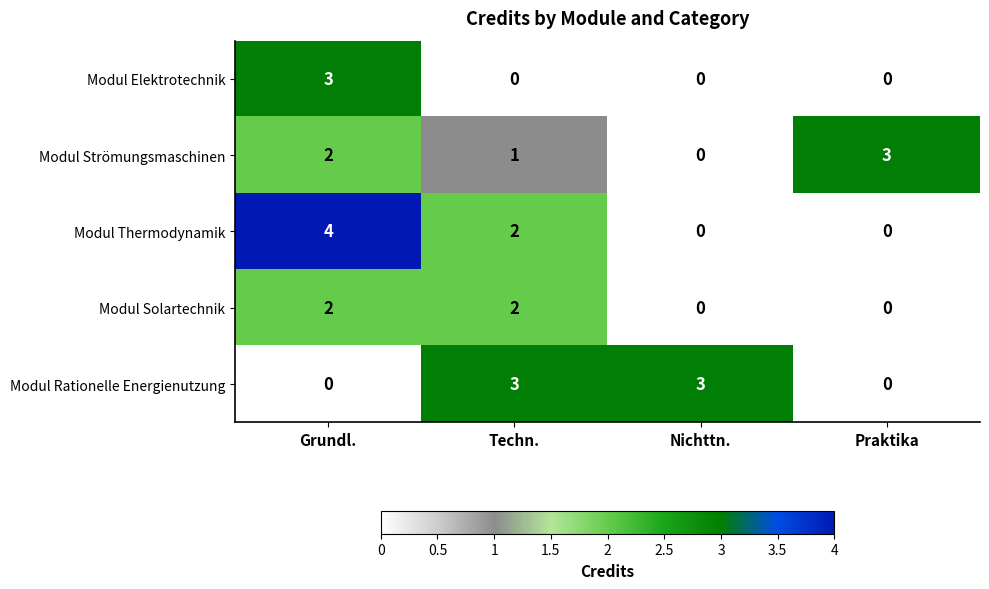

At which category is the sum across all series the highest?

Grundl.